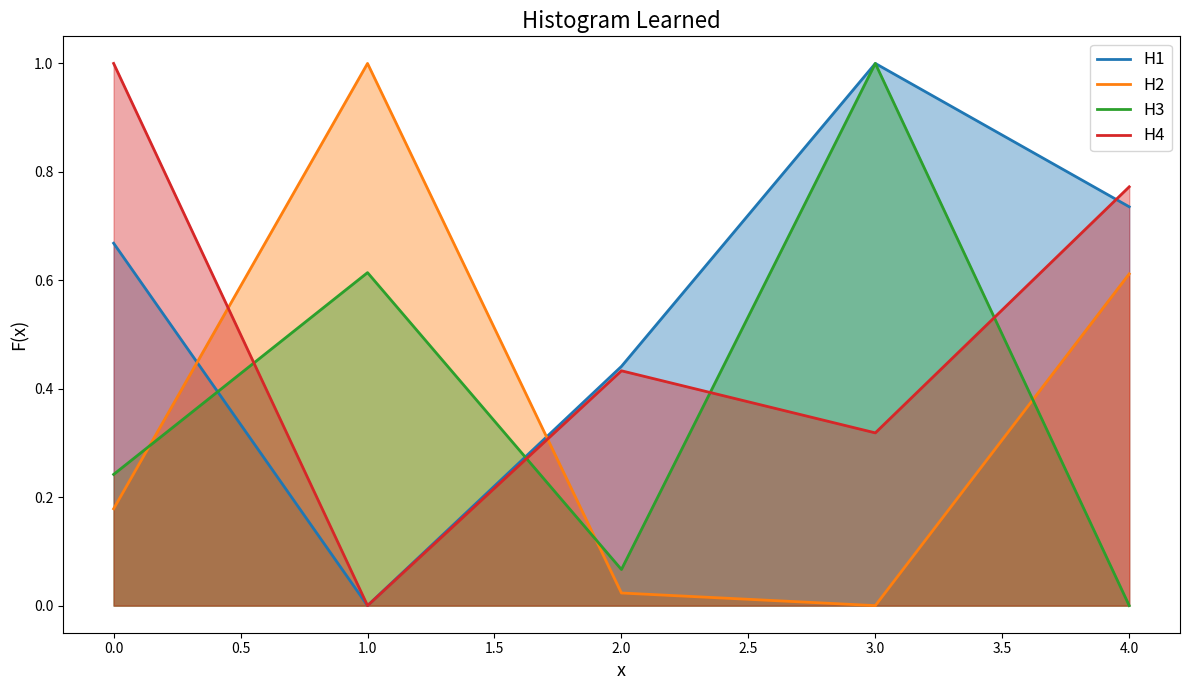

Which series has the largest total across all categories?

H1